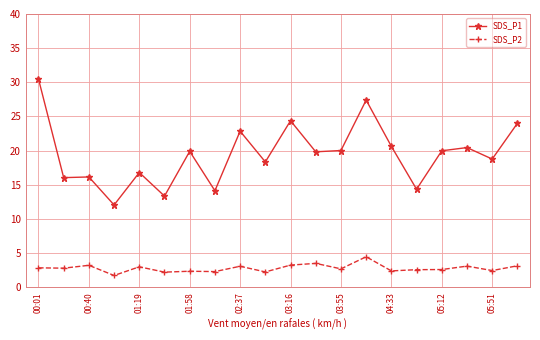

Rank the series by their average value, from lowest to highest.

SDS_P2, SDS_P1